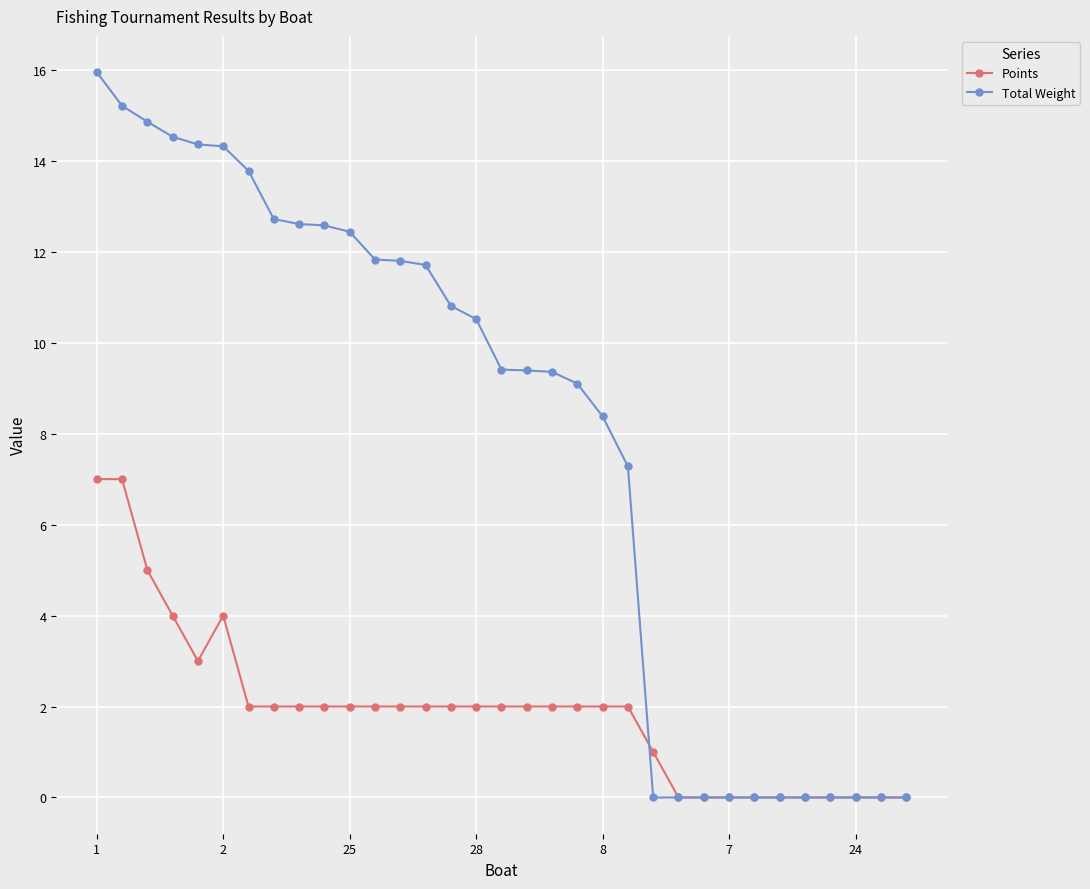

Rank the series by their maximum value, from lowest to highest.

Points, Total Weight